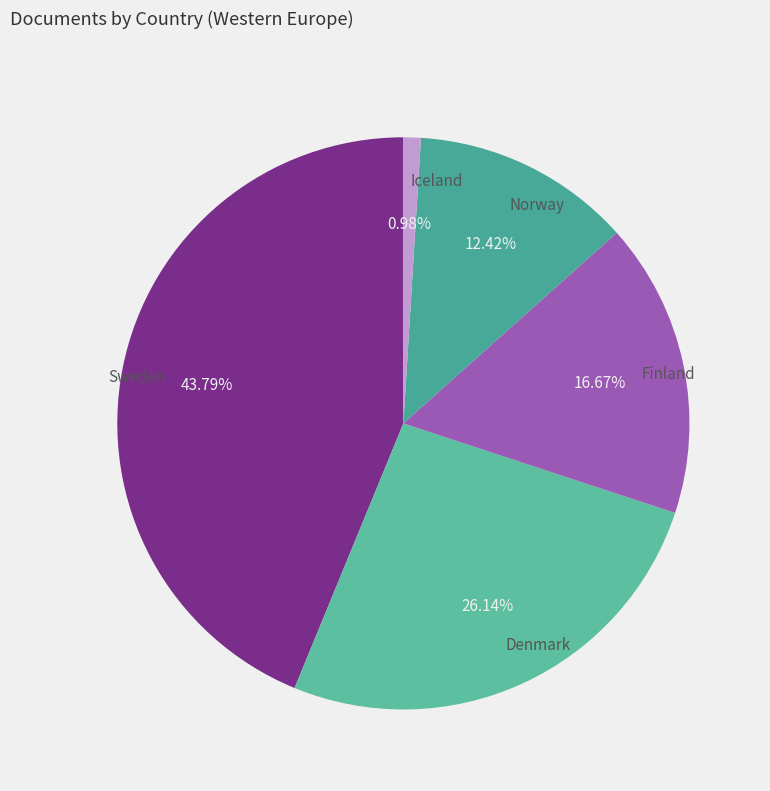

Is Iceland the majority of the pie?

No